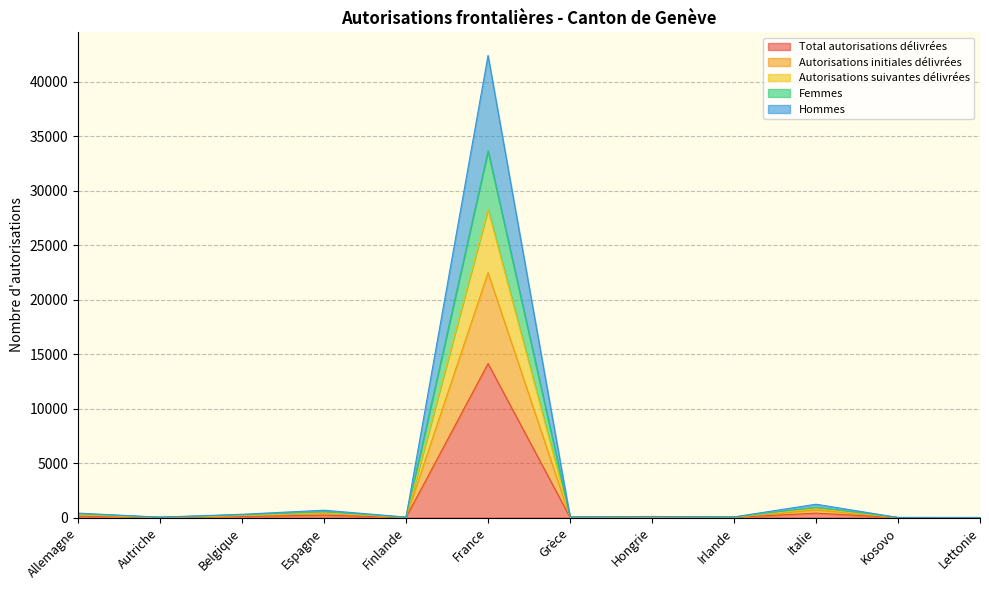

What is the lowest value of the Hommes series?

9